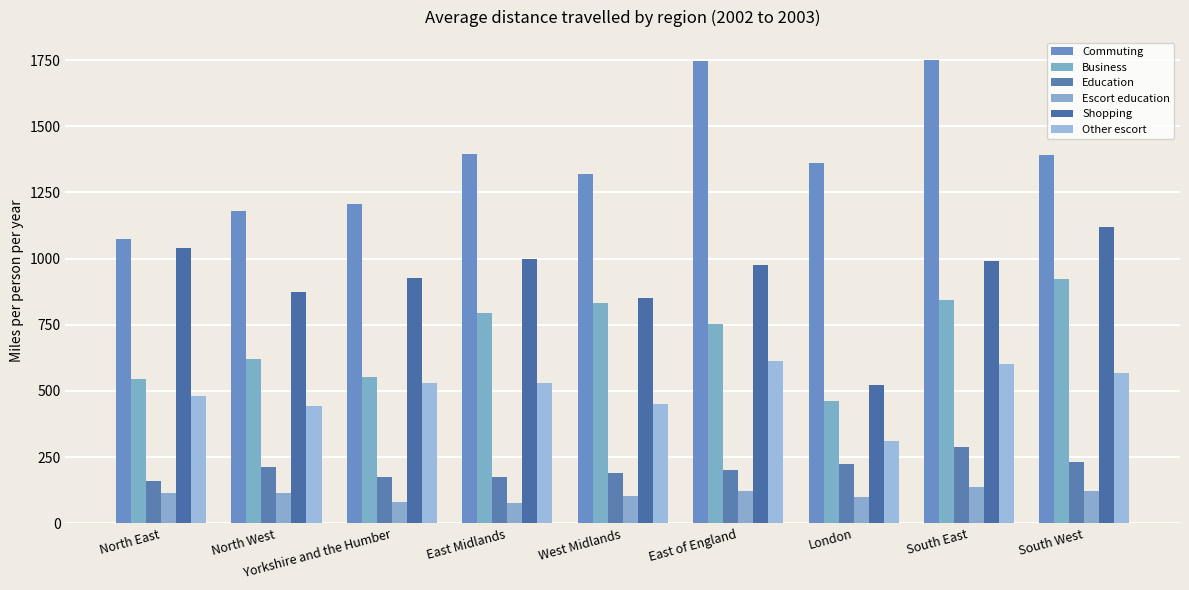

Does the chart contain any negative values?

No